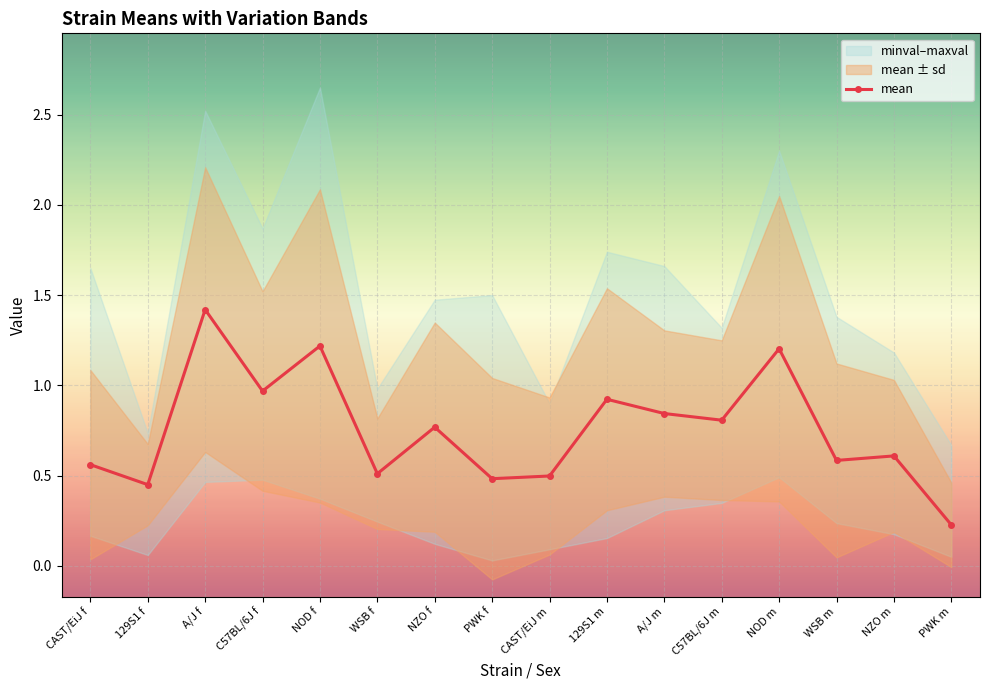

What is the label of the 14th point from the left?

WSB m